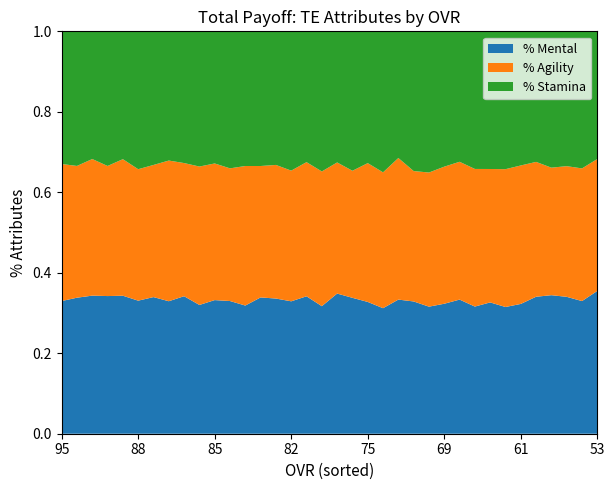

What is the total value across all series at 88?

1.0